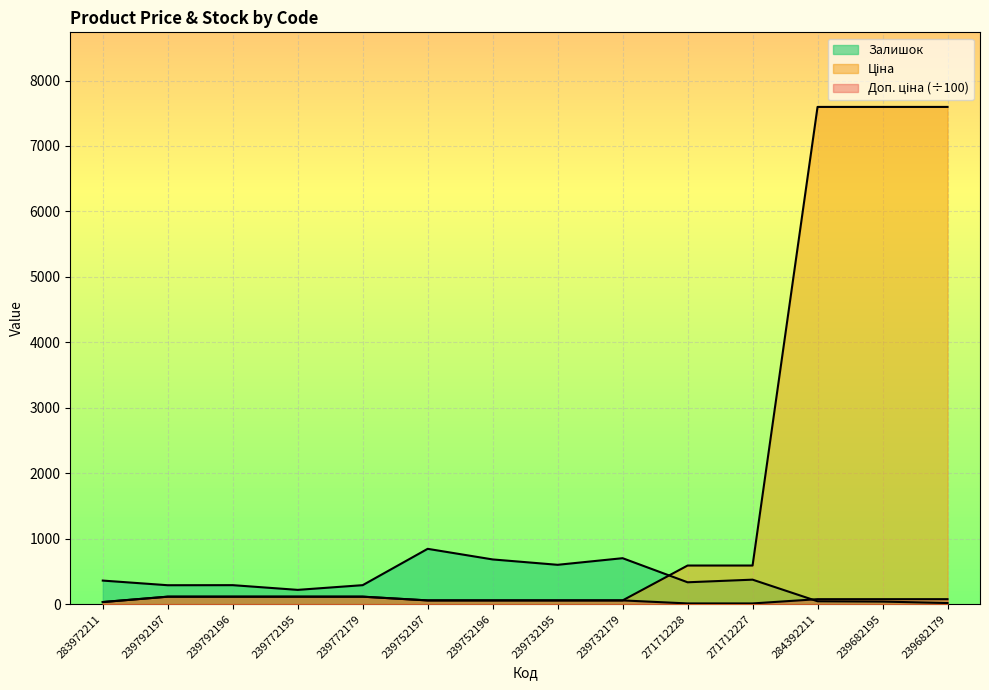

At how many categories does at least one series exceed 1017?

3